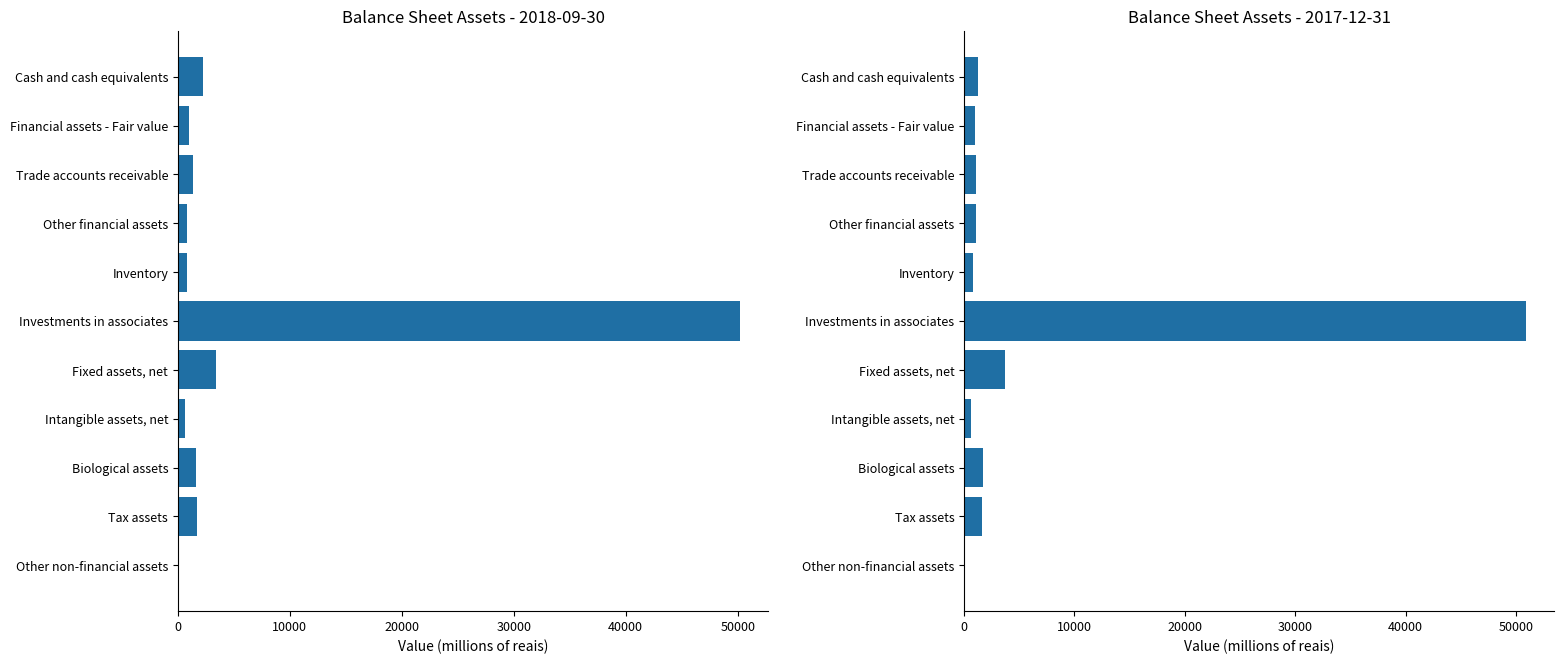

Reading right to left, what are all the values shown in this chart?

2018-09-30: 125	1706	1566	656	3399	50230	847	803	1303	986	2254
2017-12-31: 68	1603	1699	659	3669	50934	839	1056	1091	995	1218